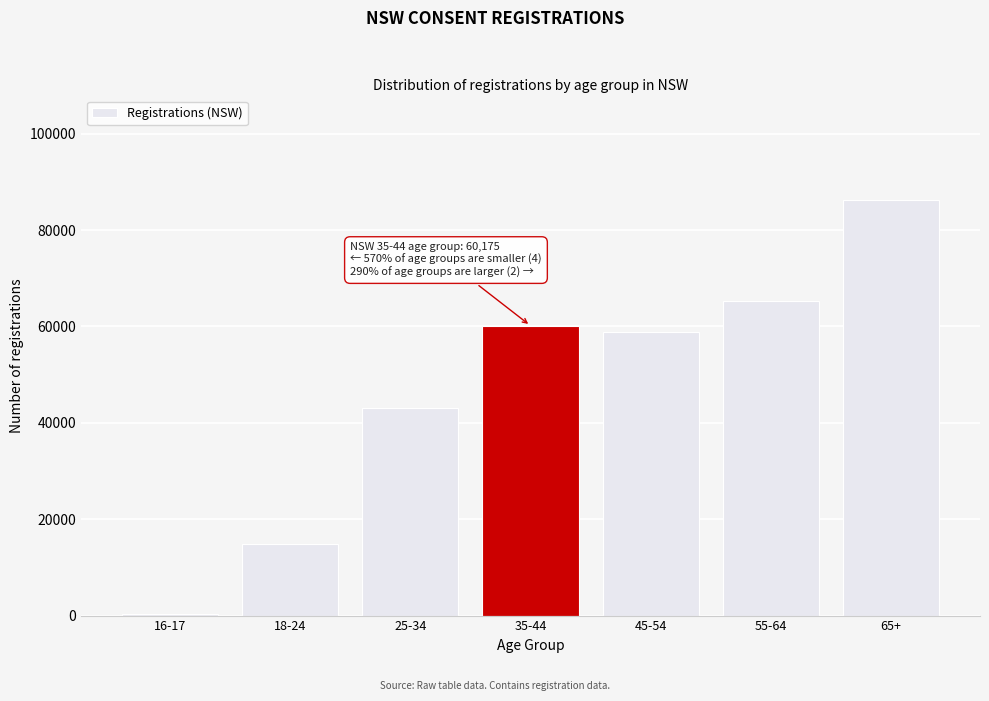

Reading left to right, transcribe all the data shown in this chart.

16-17=259	18-24=14836	25-34=43048	35-44=60175	45-54=58763	55-64=65194	65+=86344